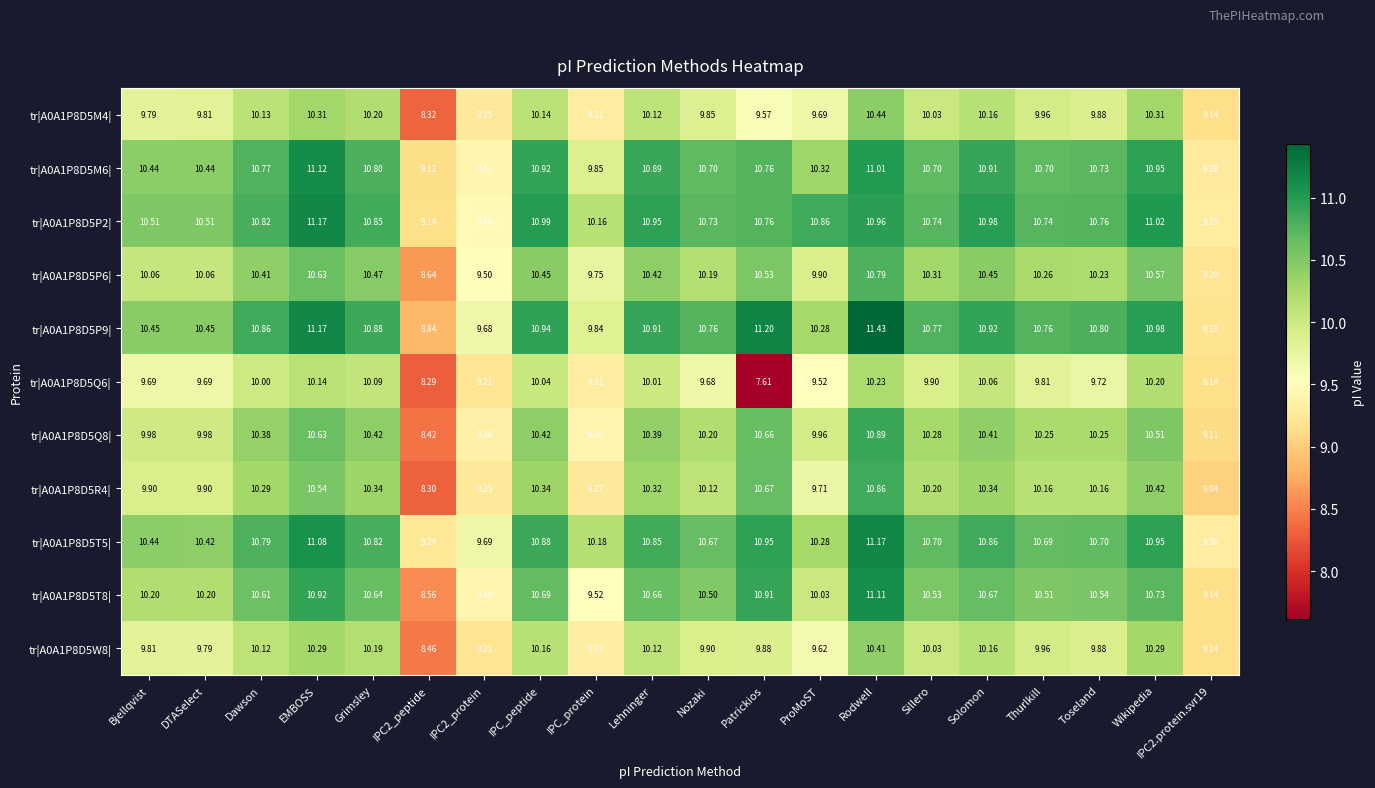

At which category is the sum across all series the highest?

Rodwell